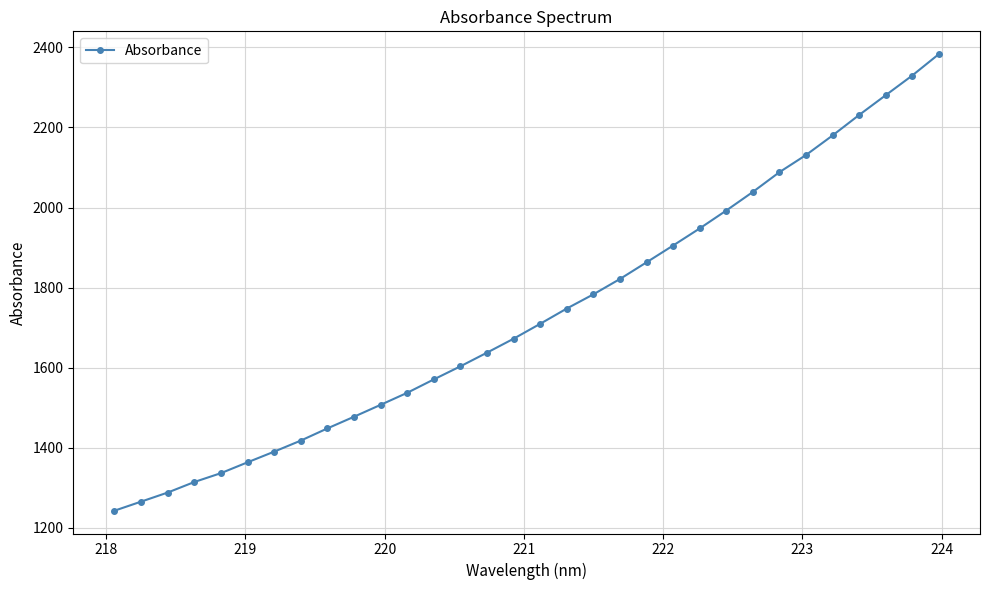

How many lines are shown in the chart?

1